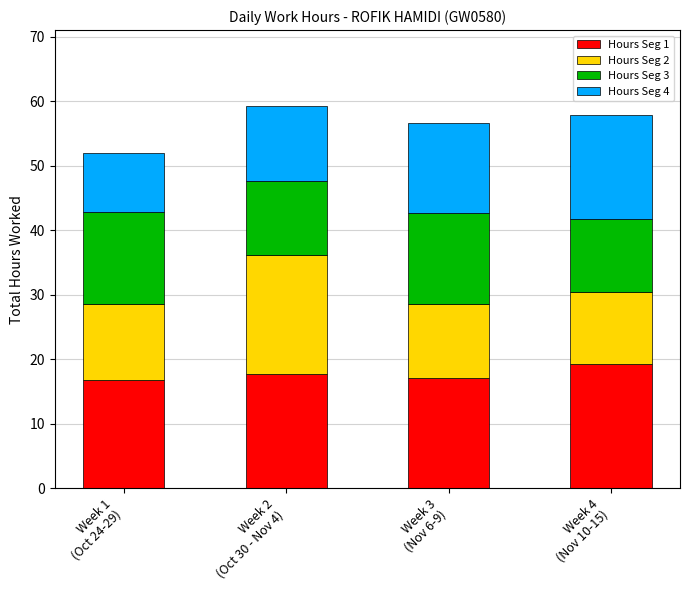

What is the sum of all Hours Seg 1 values?

70.7